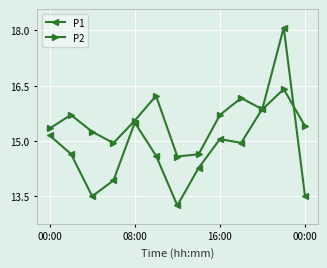

Is this an area chart (filled region under the line)?

No